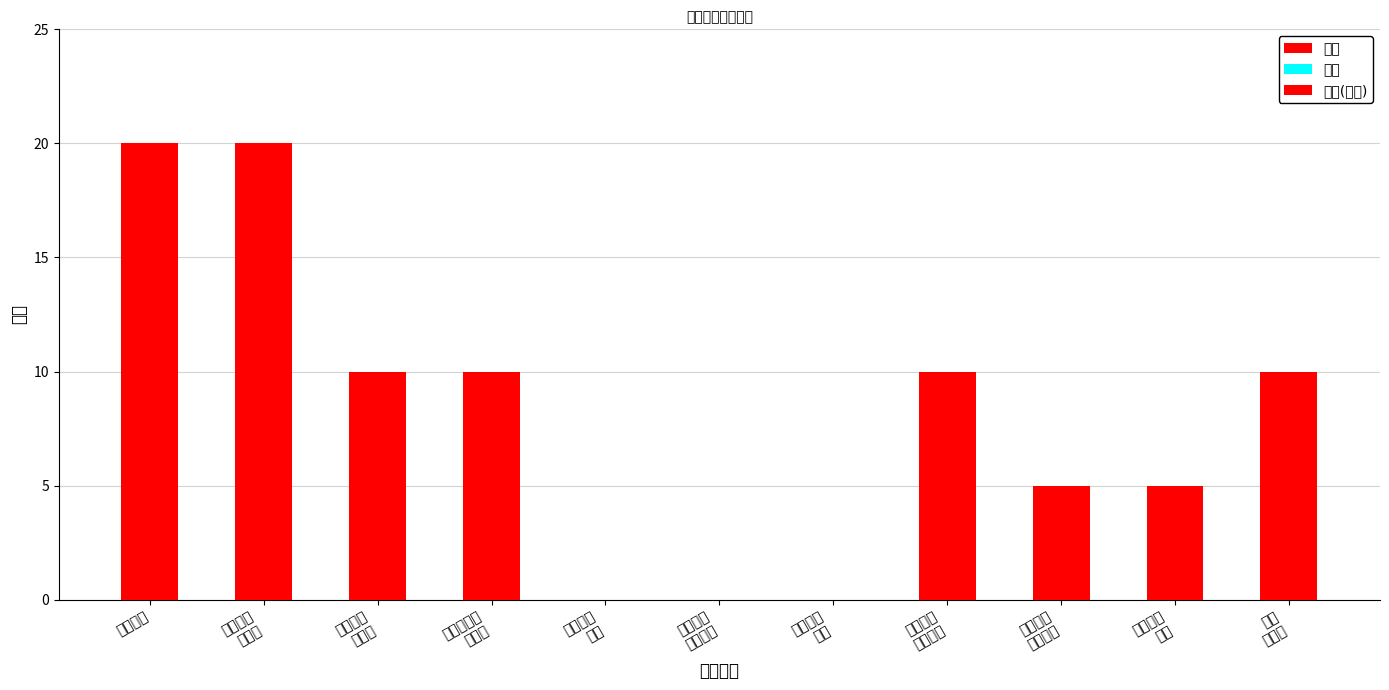

Where does the 得分 series first go above 10?

养护面积